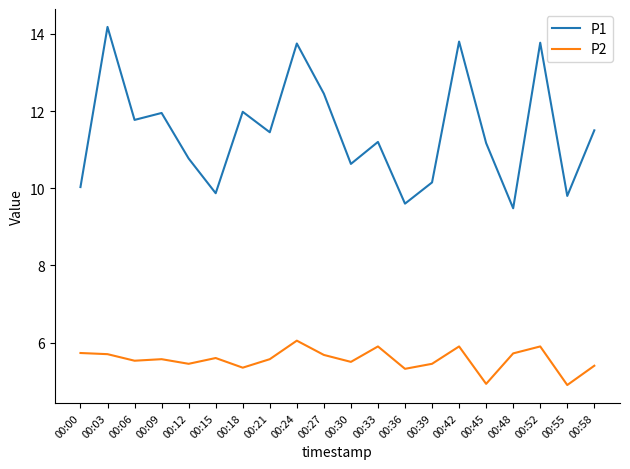

Is the value of P2 at 00:09 greater than the value of P1 at 00:36?

No